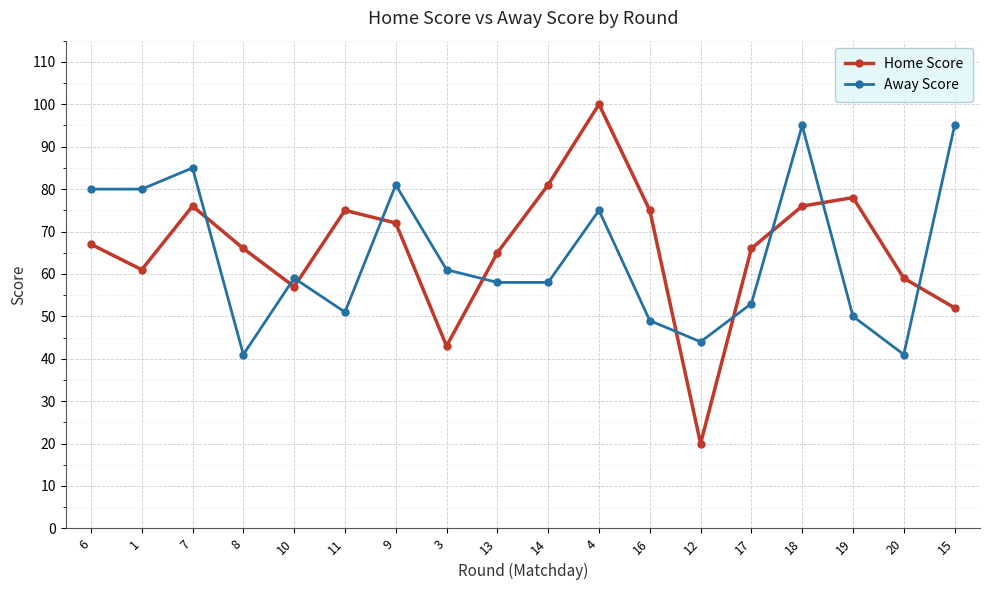

What is the sum of all Away Score values?

1156